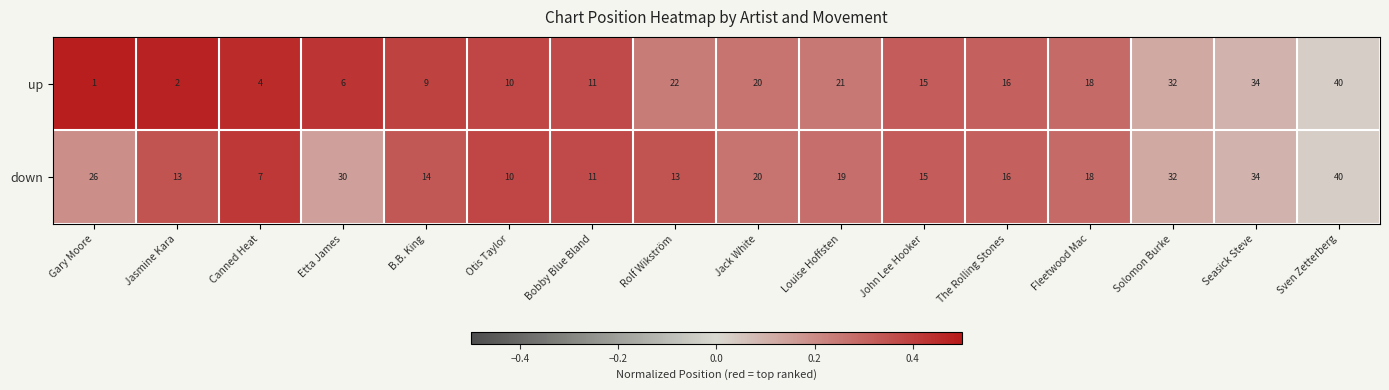

Rank the series by their average value, from lowest to highest.

up, down